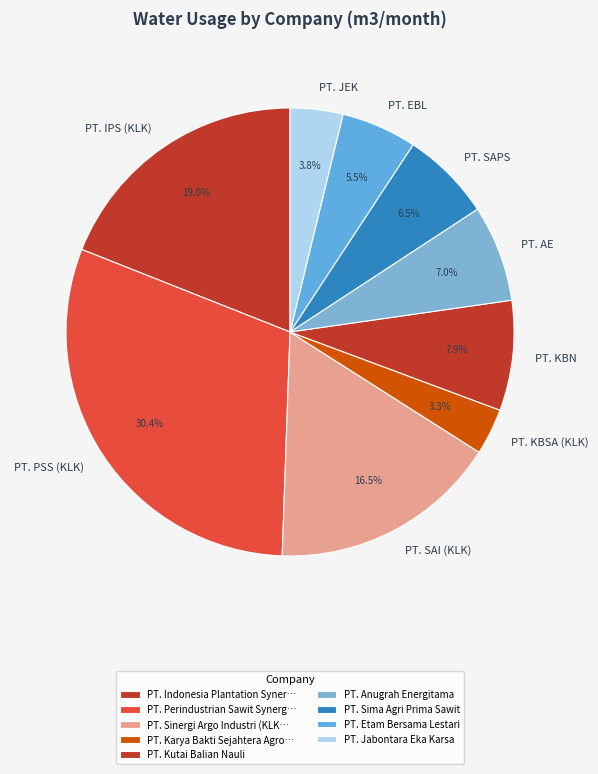

Is there any slice that represents more than half of the pie?

No